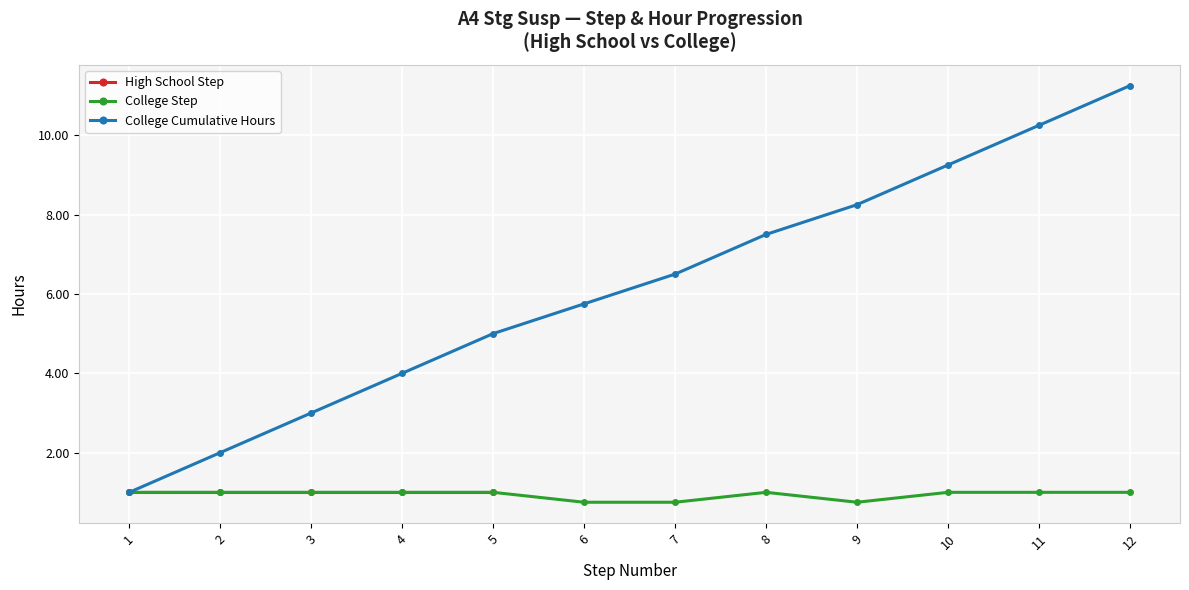

True or false: the data has more than 1 interior local peaks.

False